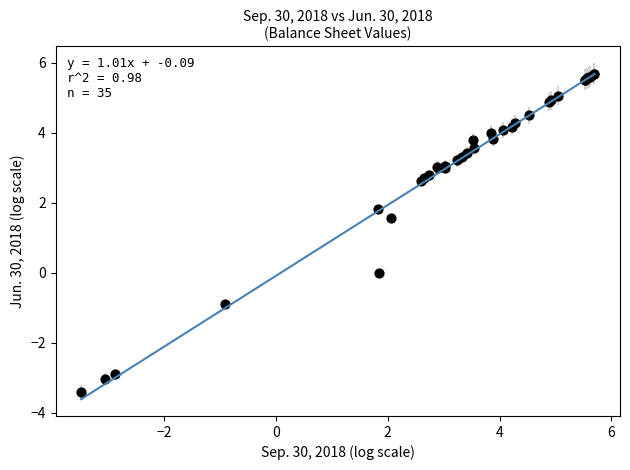

What Y value in the scatter plot is closest to 1?

1.6